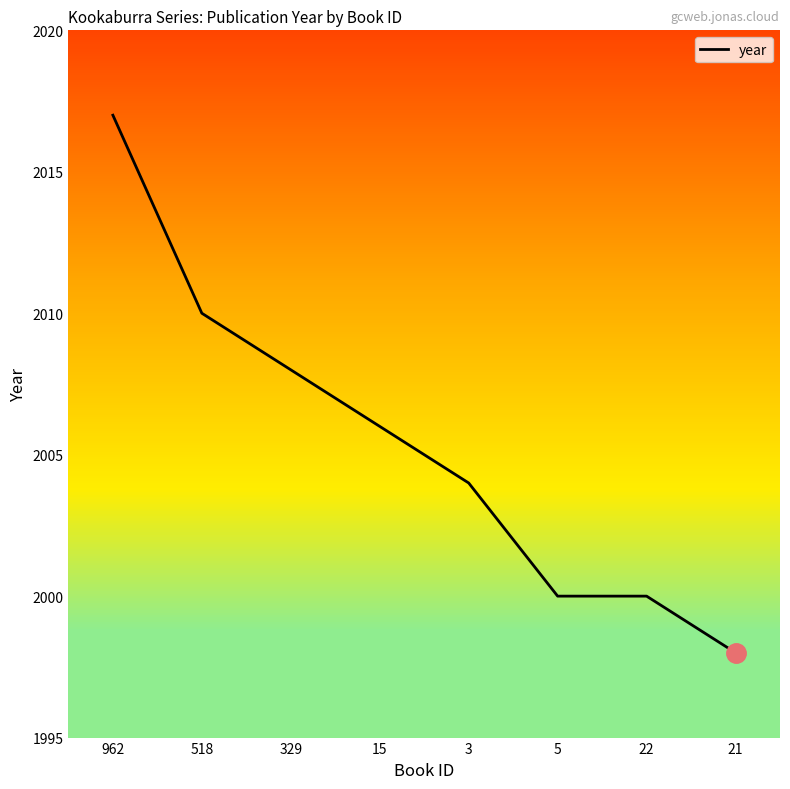

Count the number of categories in the chart.

8